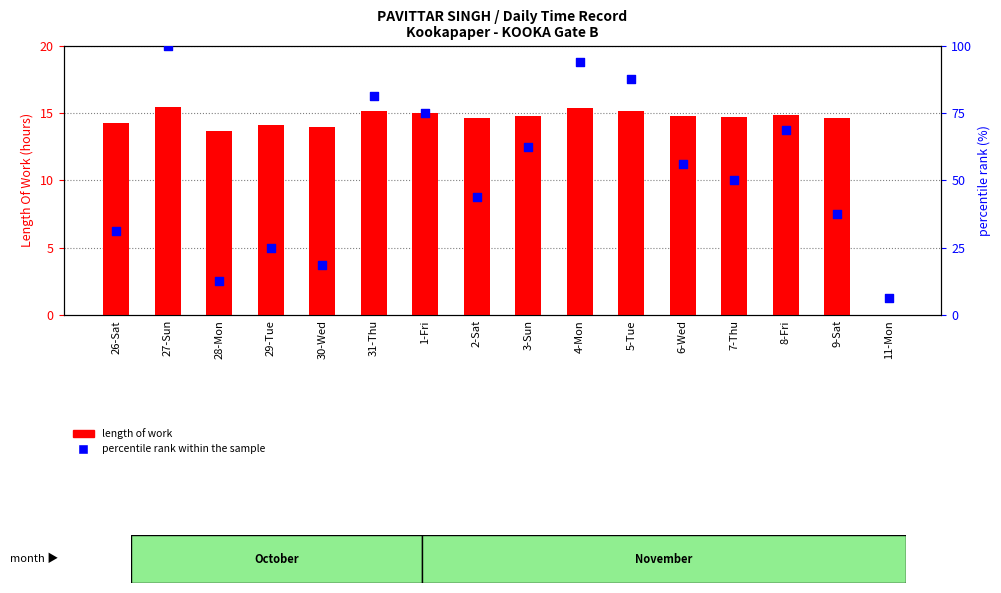

Which series reaches the minimum Y coordinate?

length of work